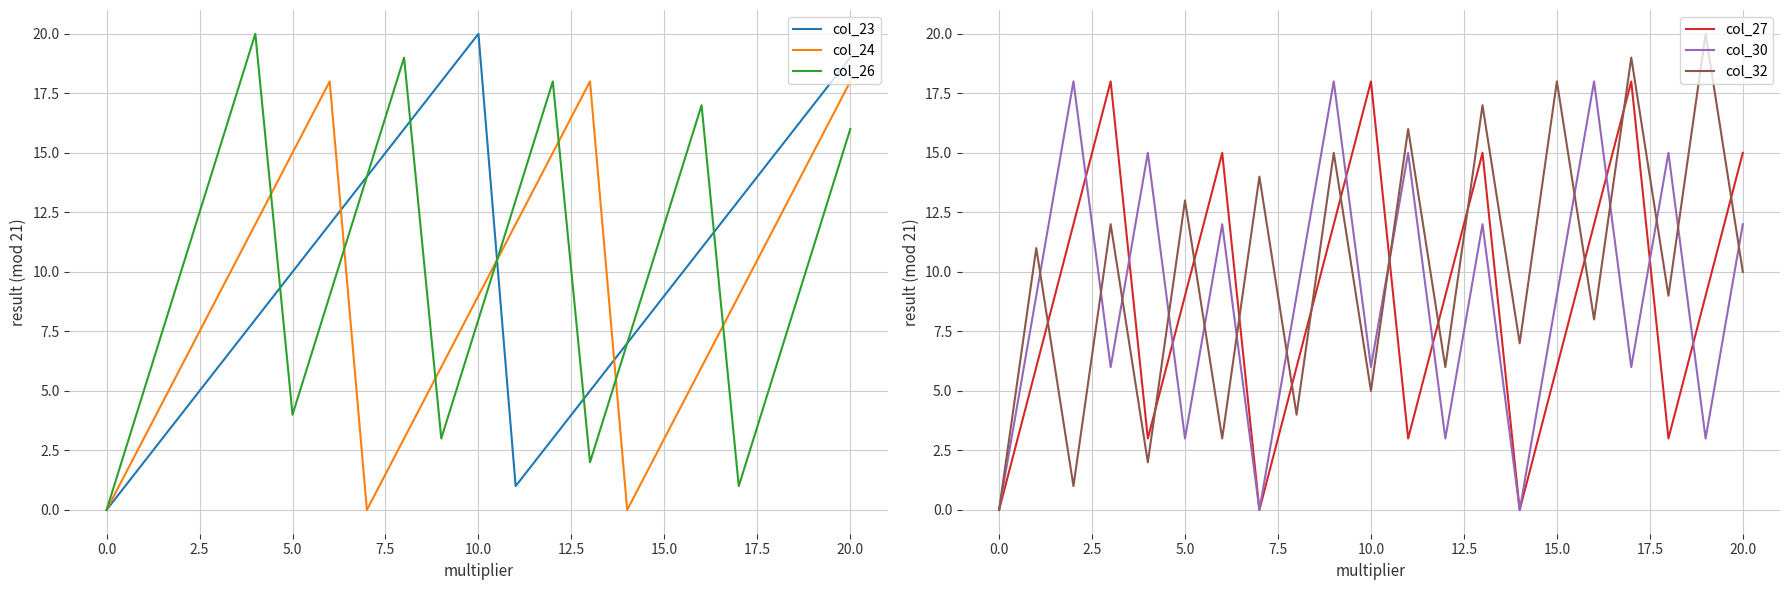

How many lines are shown in the chart?

6